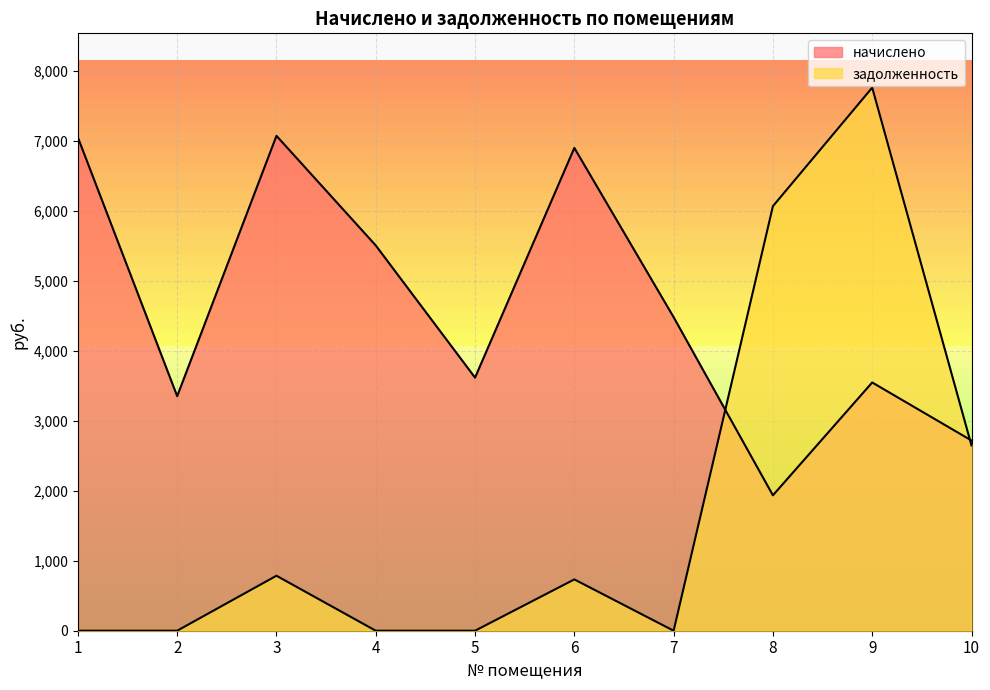

What is the difference between the maximum and minimum values in the начислено series?

5137.9